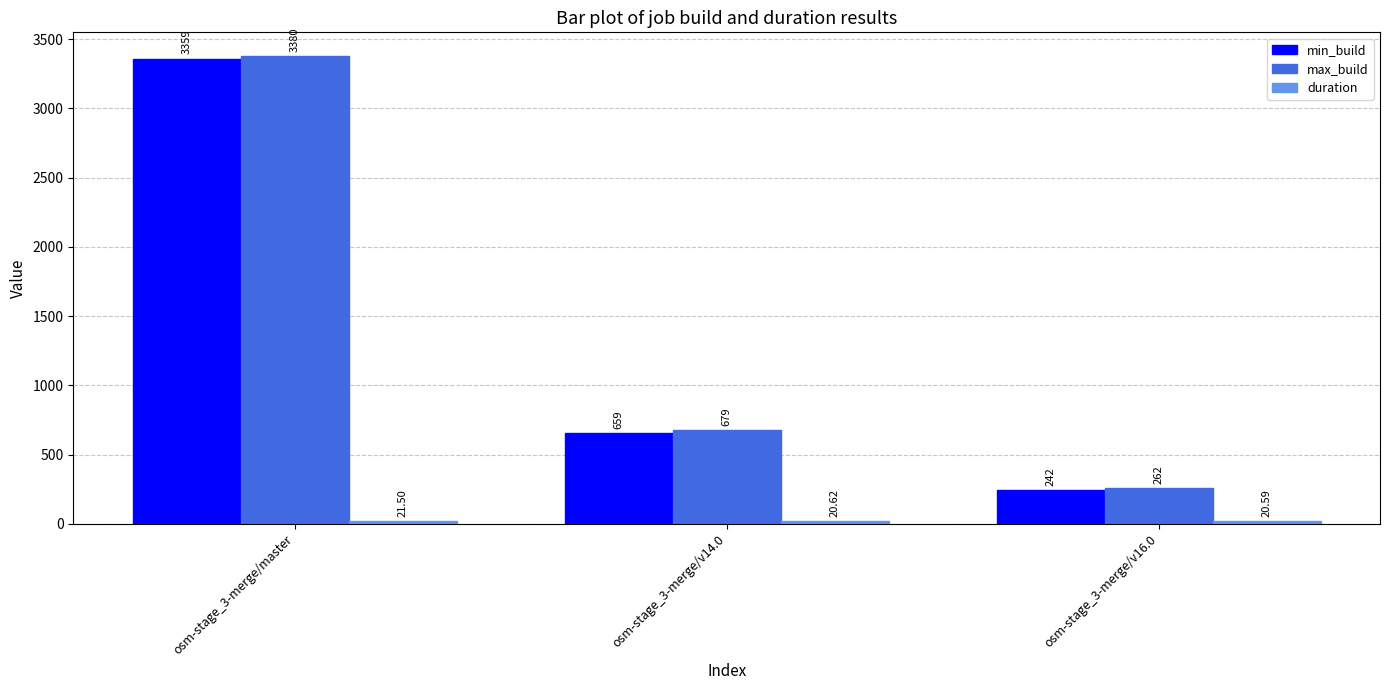

At which category is the sum across all series the highest?

osm-stage_3-merge/master